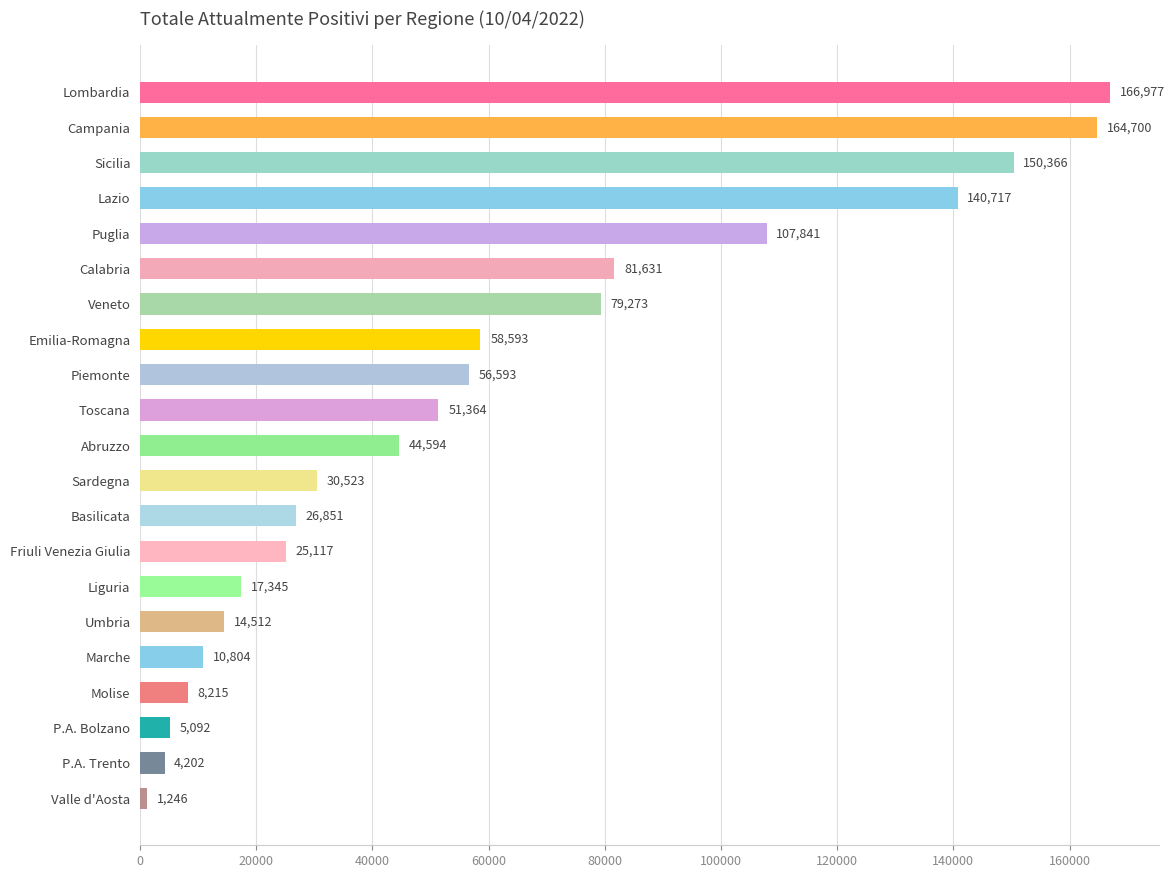

What position from the bottom is Lombardia?

21